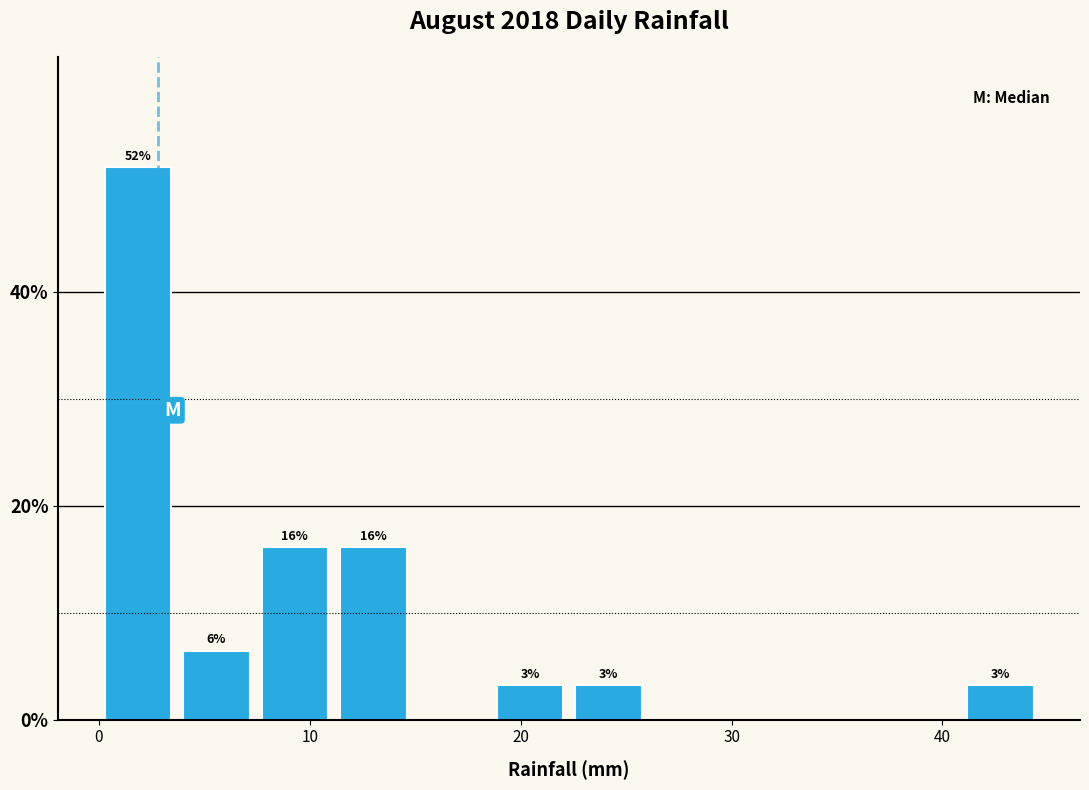

Around what value on the x-axis is the tallest bar? Give the approximate position of its centre, as read against the axis.

2